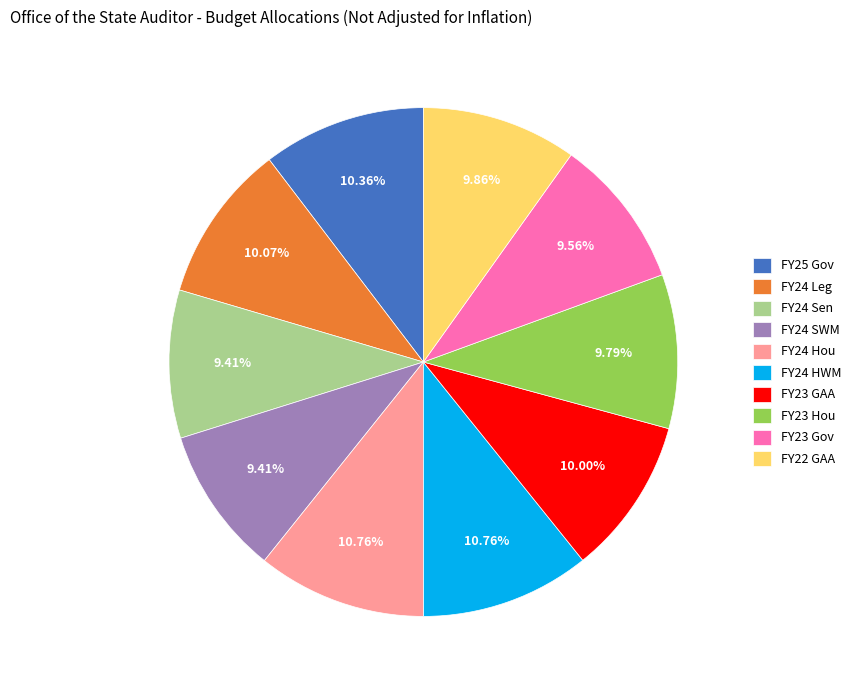

Does FY24 HWM account for over 50% of the chart?

No